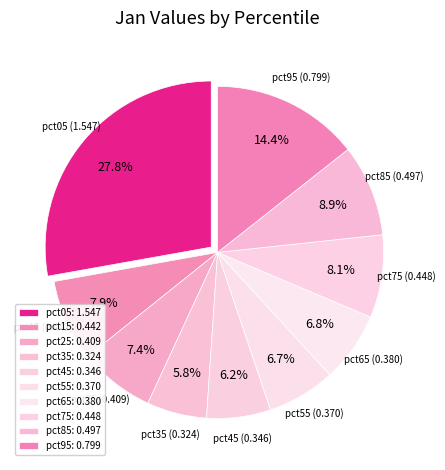

Which has a higher value, pct25 or pct05?

pct05